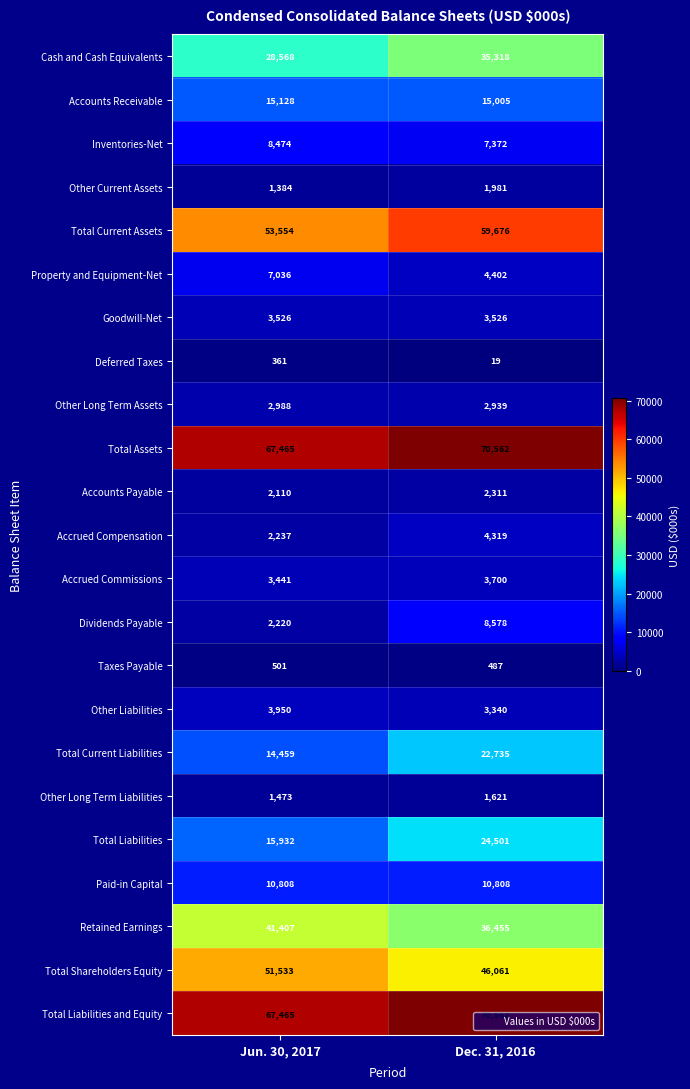

The value of Accrued Commissions at Jun. 30, 2017 is 1107. True or false?

False